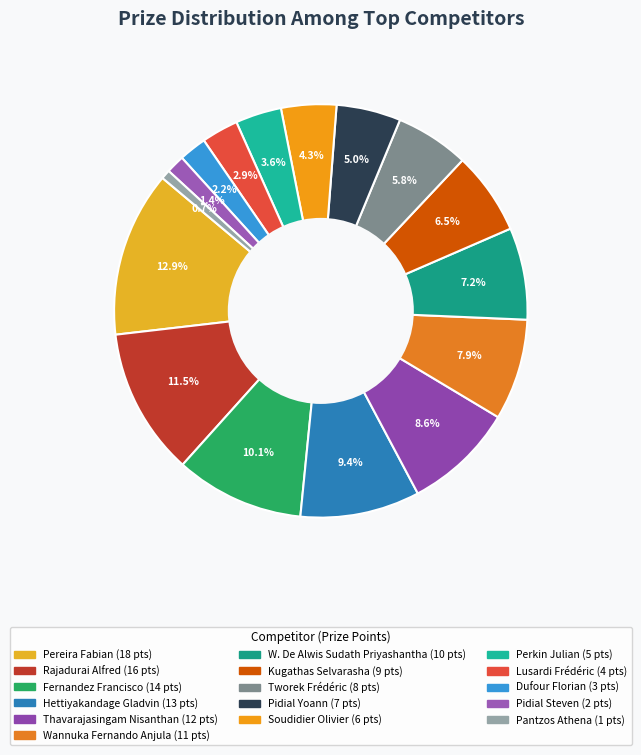

Is it true that Pereira Fabian is 1% of the pie?

False